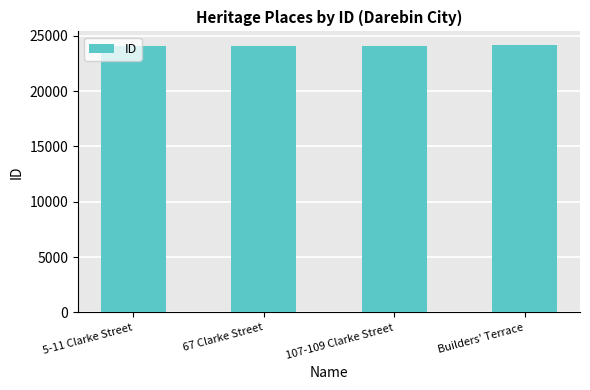

What is the value of the 1st bar from the left?

24075